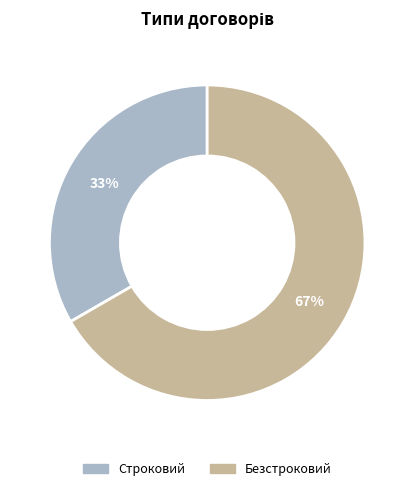

Which has a higher value, Строковий or Безстроковий?

Безстроковий